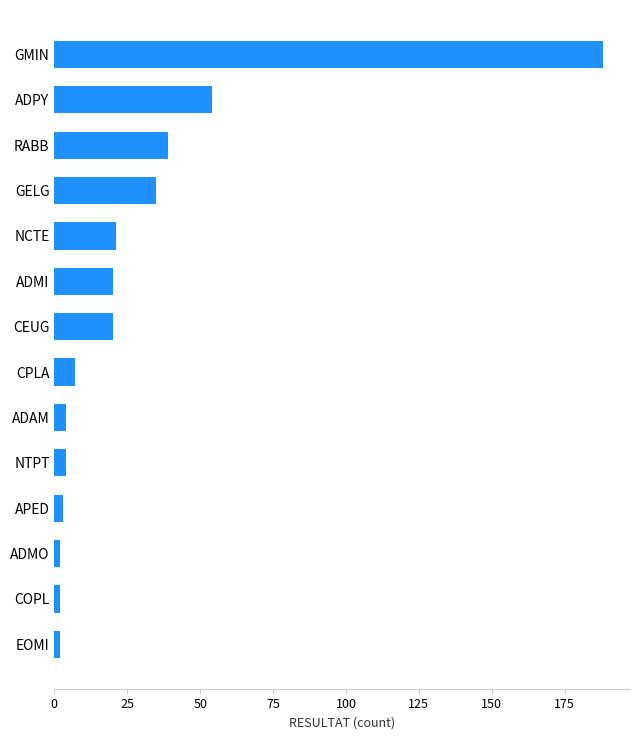

What is the change in value from ADPY to ADMI?

-34